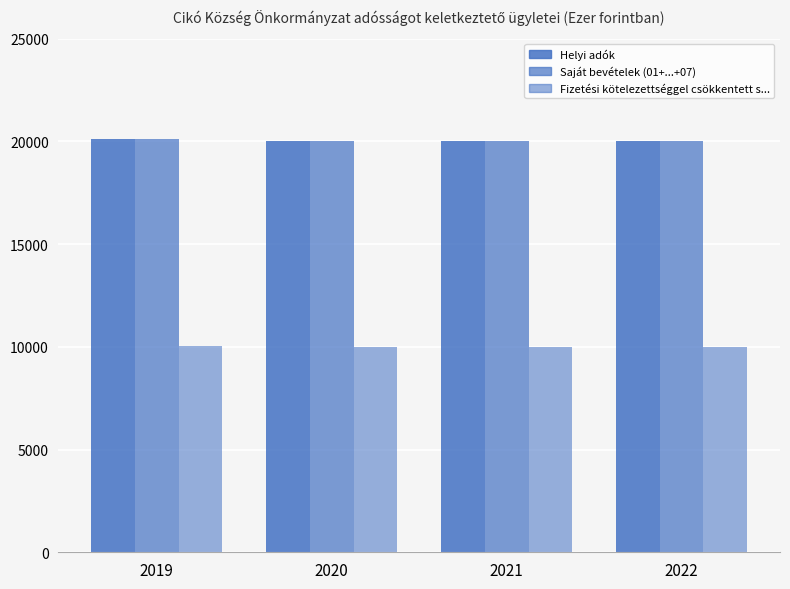

What is the spread (max minus min) of values at 2021?

10000